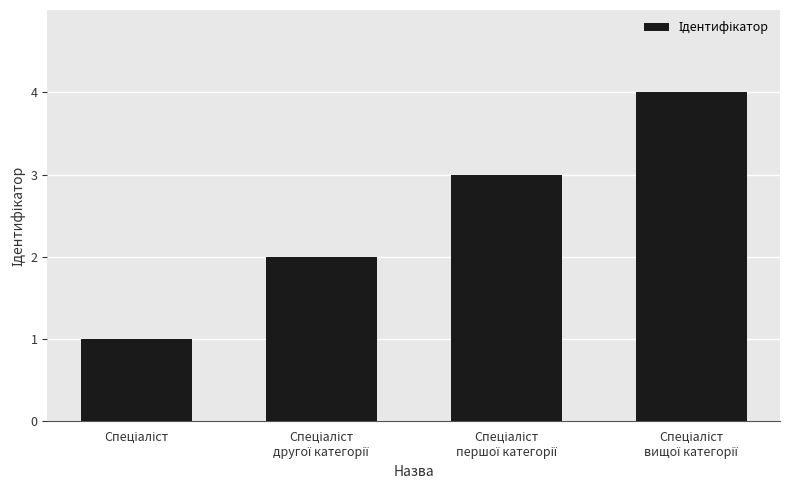

What is the value of the 3rd bar from the left?

3